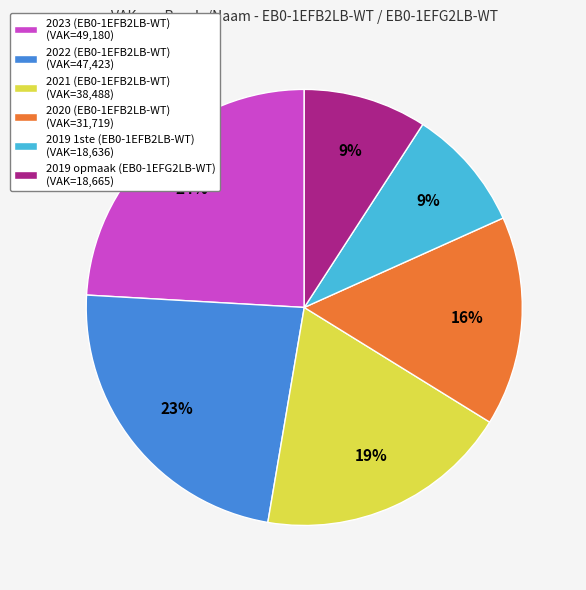

To the nearest percent, what is the difference between the 2023 (EB0-1EFB2LB-WT) (VAK=49,180) and 2019 opmaak (EB0-1EFG2LB-WT) (VAK=18,665) slice percentages?

15%